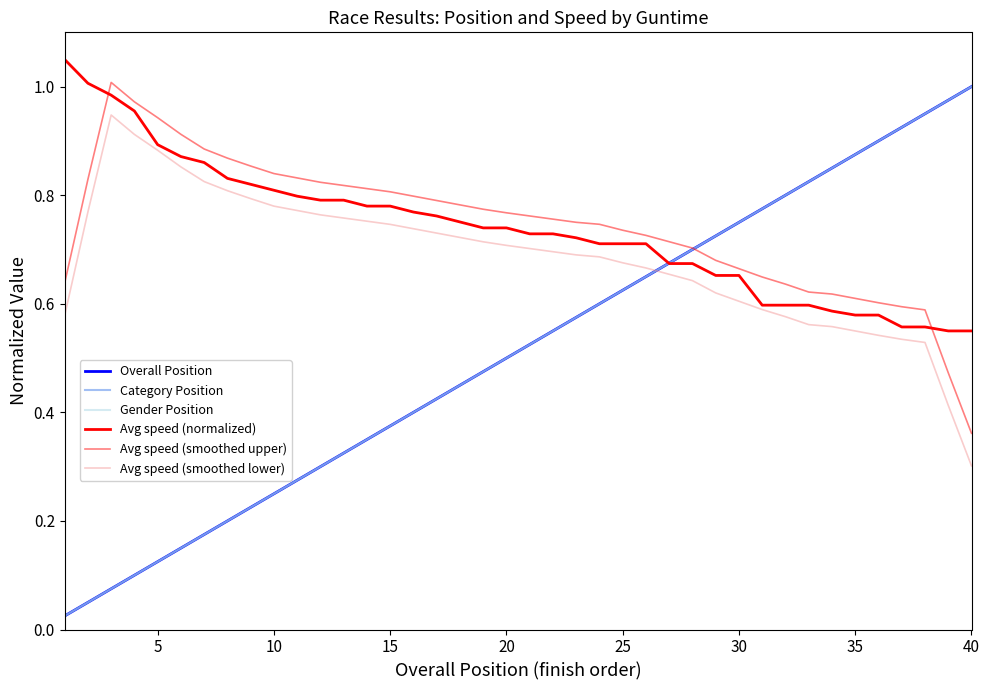

Rank the series by their maximum value, from lowest to highest.

Avg speed (smoothed lower), Overall Position, Category Position, Gender Position, Avg speed (smoothed upper), Avg speed (normalized)